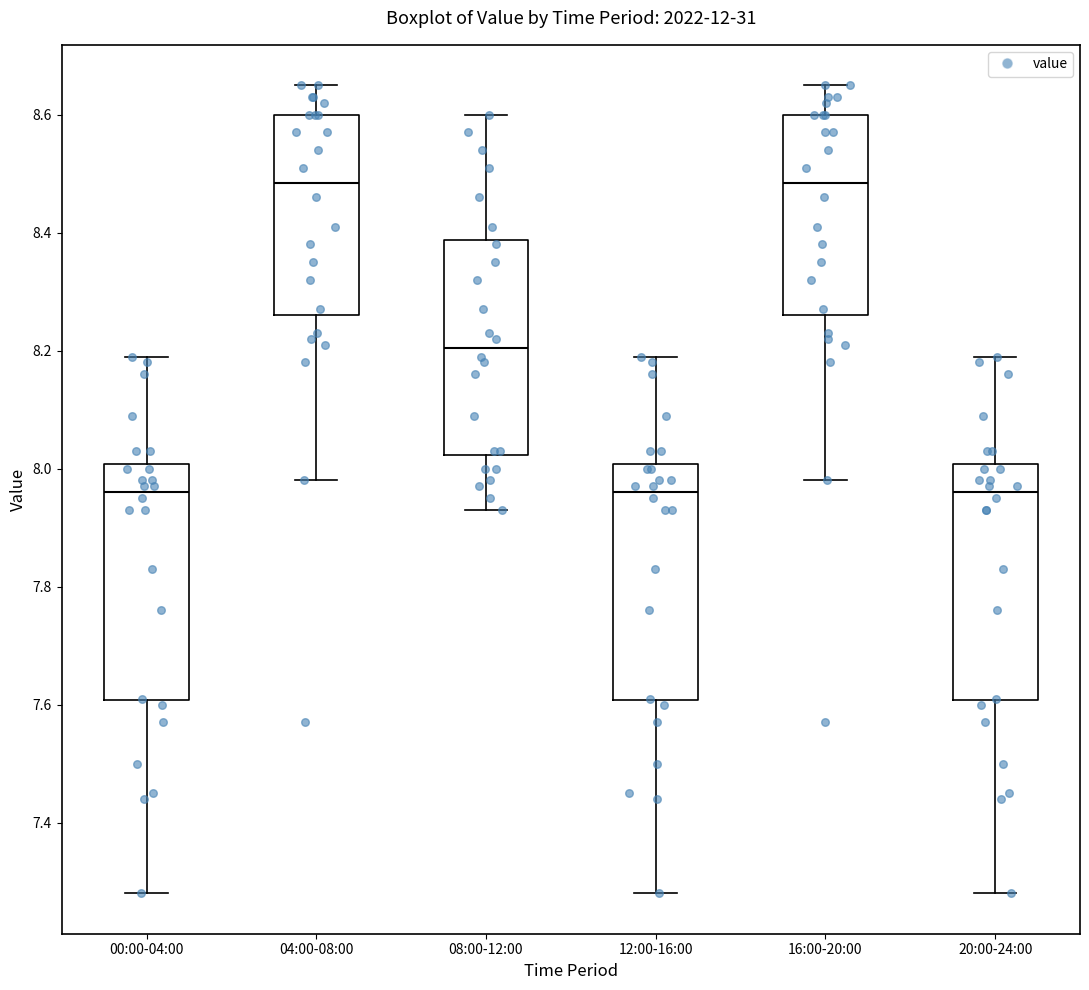

Reading left to right, transcribe this box plot: for each box, give where its median line is, the range the box spans, and where its two whiskers end, as read against the y-axis. The values are not printed on the chart, so give them approximately, as read against the axis.

00:00-04:00: median 7.96, box 7.60 to 8.00, whiskers 7.28 to 8.20
04:00-08:00: median 8.48, box 8.26 to 8.60, whiskers 7.98 to 8.66
08:00-12:00: median 8.20, box 8.02 to 8.38, whiskers 7.94 to 8.60
12:00-16:00: median 7.96, box 7.60 to 8.00, whiskers 7.28 to 8.20
16:00-20:00: median 8.48, box 8.26 to 8.60, whiskers 7.98 to 8.66
20:00-24:00: median 7.96, box 7.60 to 8.00, whiskers 7.28 to 8.20